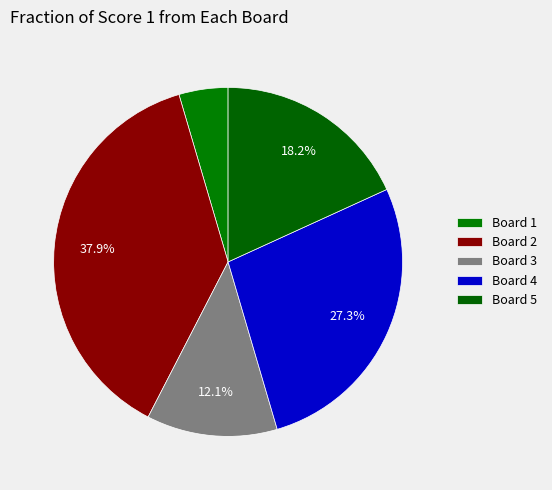

To the nearest percent, what is the average slice percentage?

20%